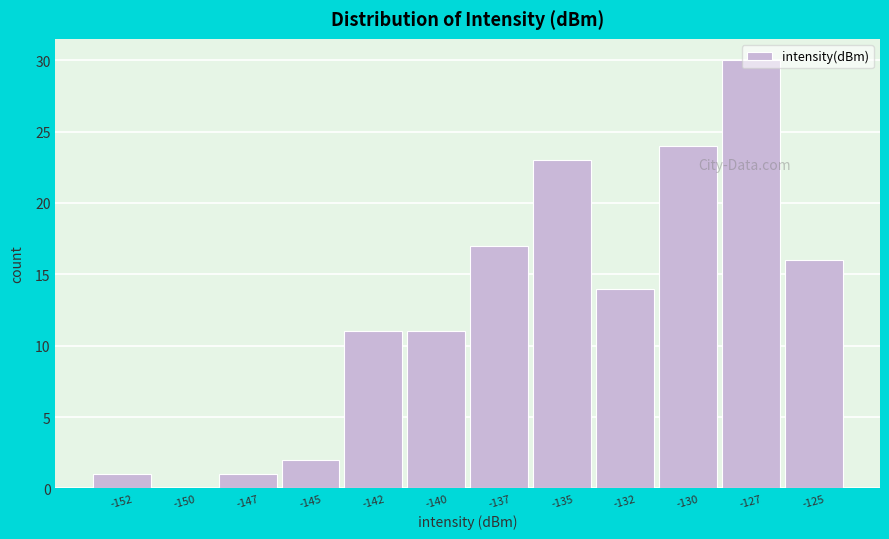

What is the sum of all values?

150